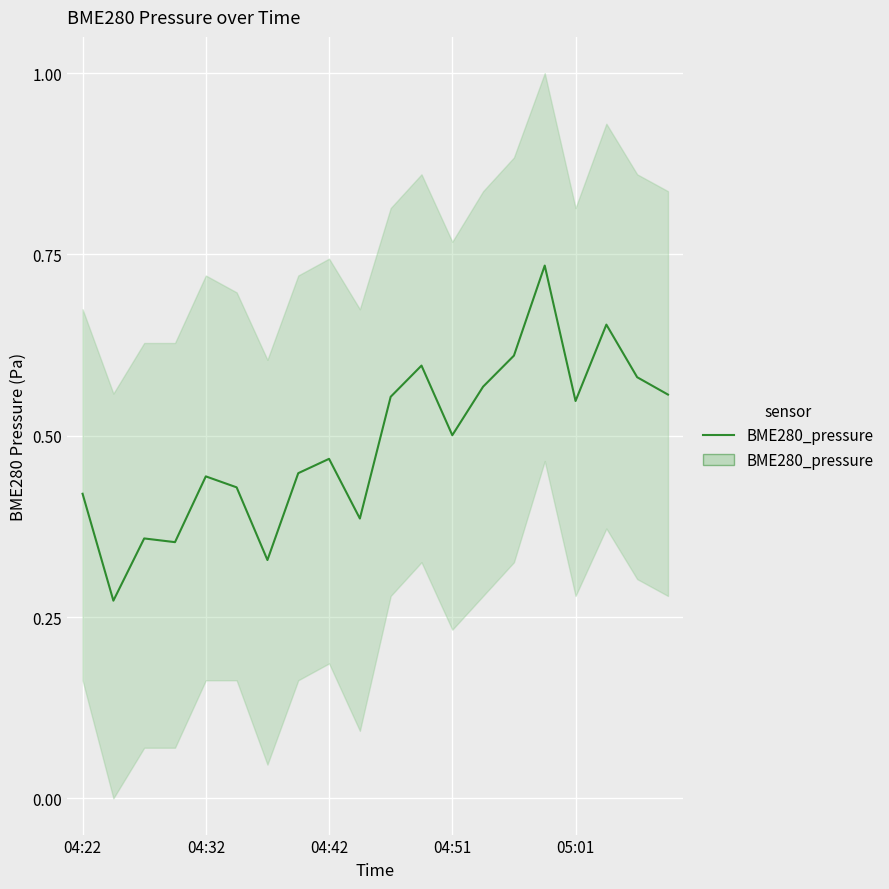

Is it true that the value at 17 is 1.2?

False